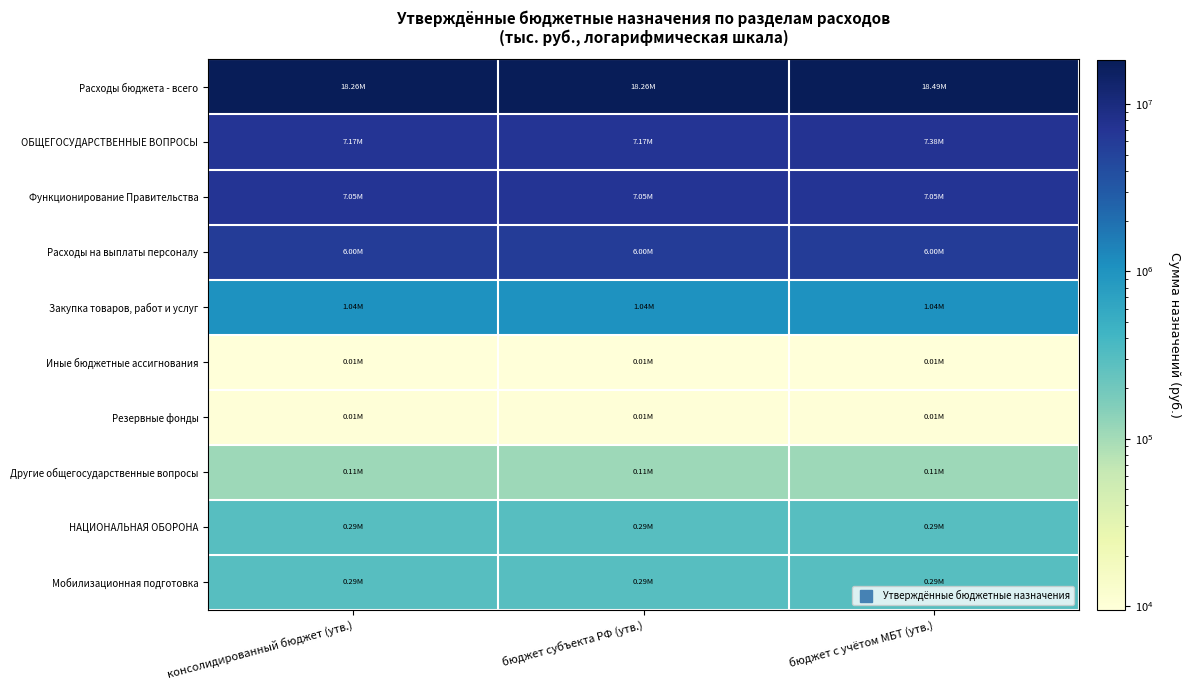

Rank the series by their maximum value, from lowest to highest.

Иные бюджетные ассигнования, Резервные фонды, Другие общегосударственные вопросы, НАЦИОНАЛЬНАЯ ОБОРОНА, Мобилизационная подготовка, Закупка товаров, работ и услуг, Расходы на выплаты персоналу, Функционирование Правительства, ОБЩЕГОСУДАРСТВЕННЫЕ ВОПРОСЫ, Расходы бюджета - всего